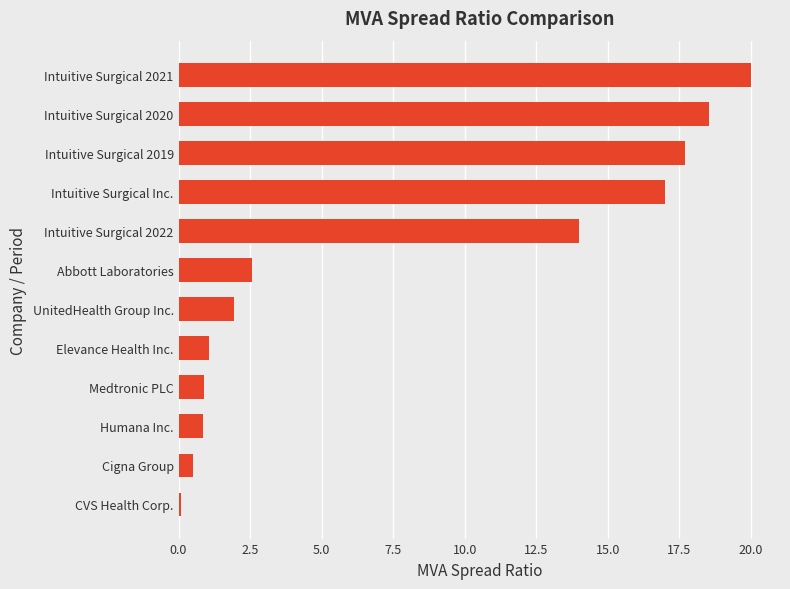

The chart shows a value of 7.0 at Intuitive Surgical 2021. True or false?

False